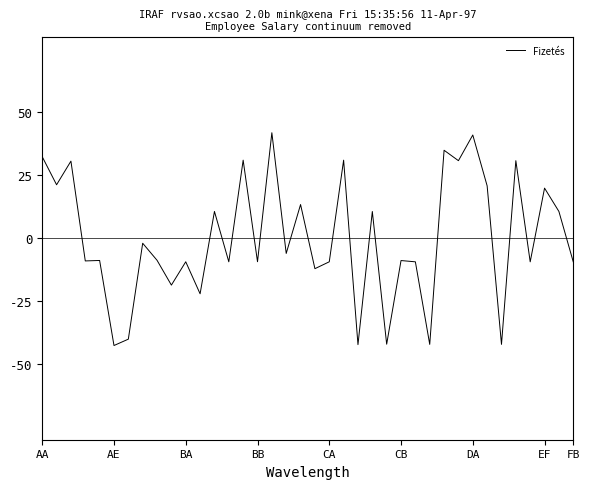

True or false: the data has more than 0 interior local peaks.

True